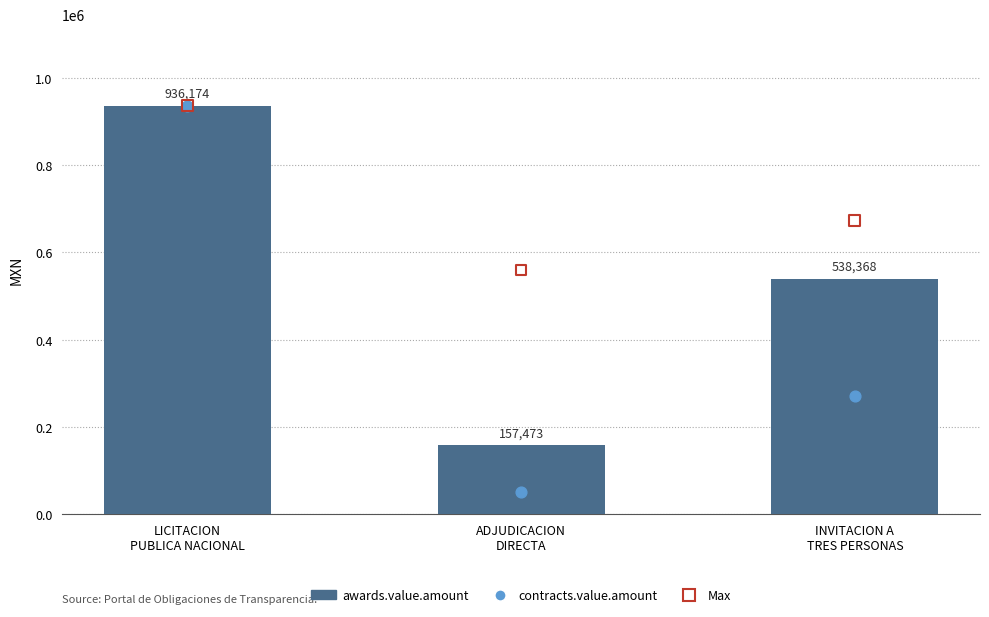

Is the value of awards.value.amount at ADJUDICACION
DIRECTA greater than the value of contracts.value.amount at ADJUDICACION
DIRECTA?

Yes